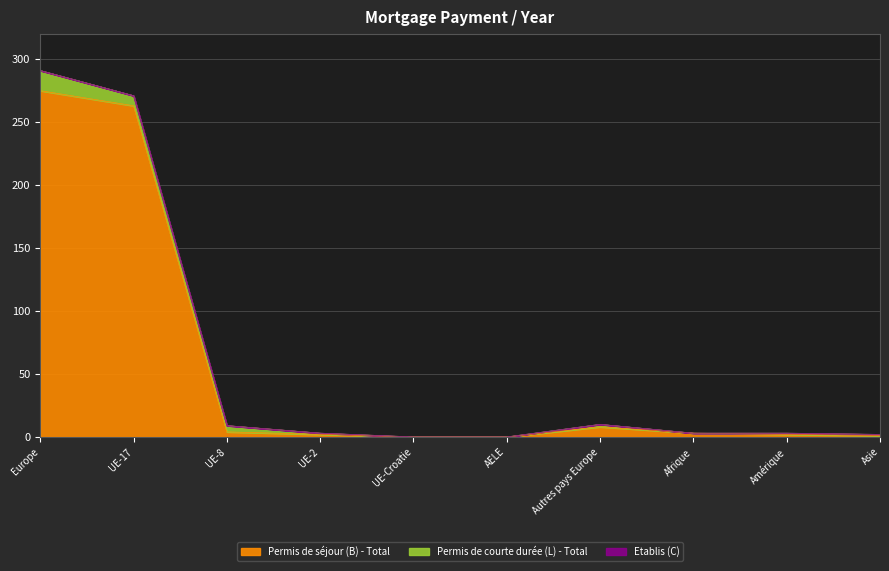

What is the label of the 10th point from the left?

Asie